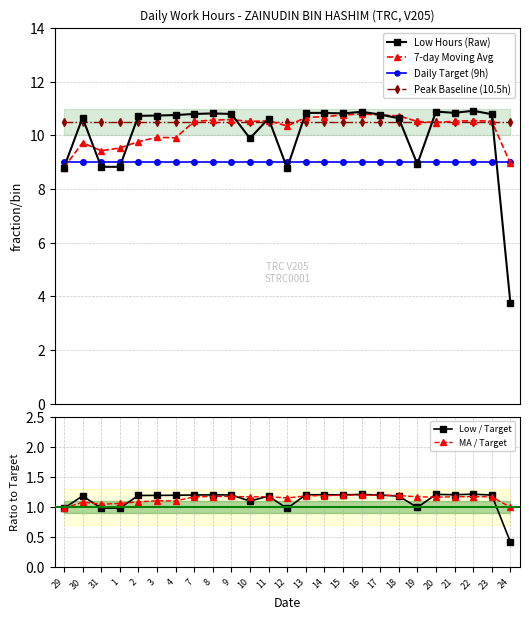

How many intersections are there between Peak Baseline (10.5h) and Low Hours (Raw)?

10